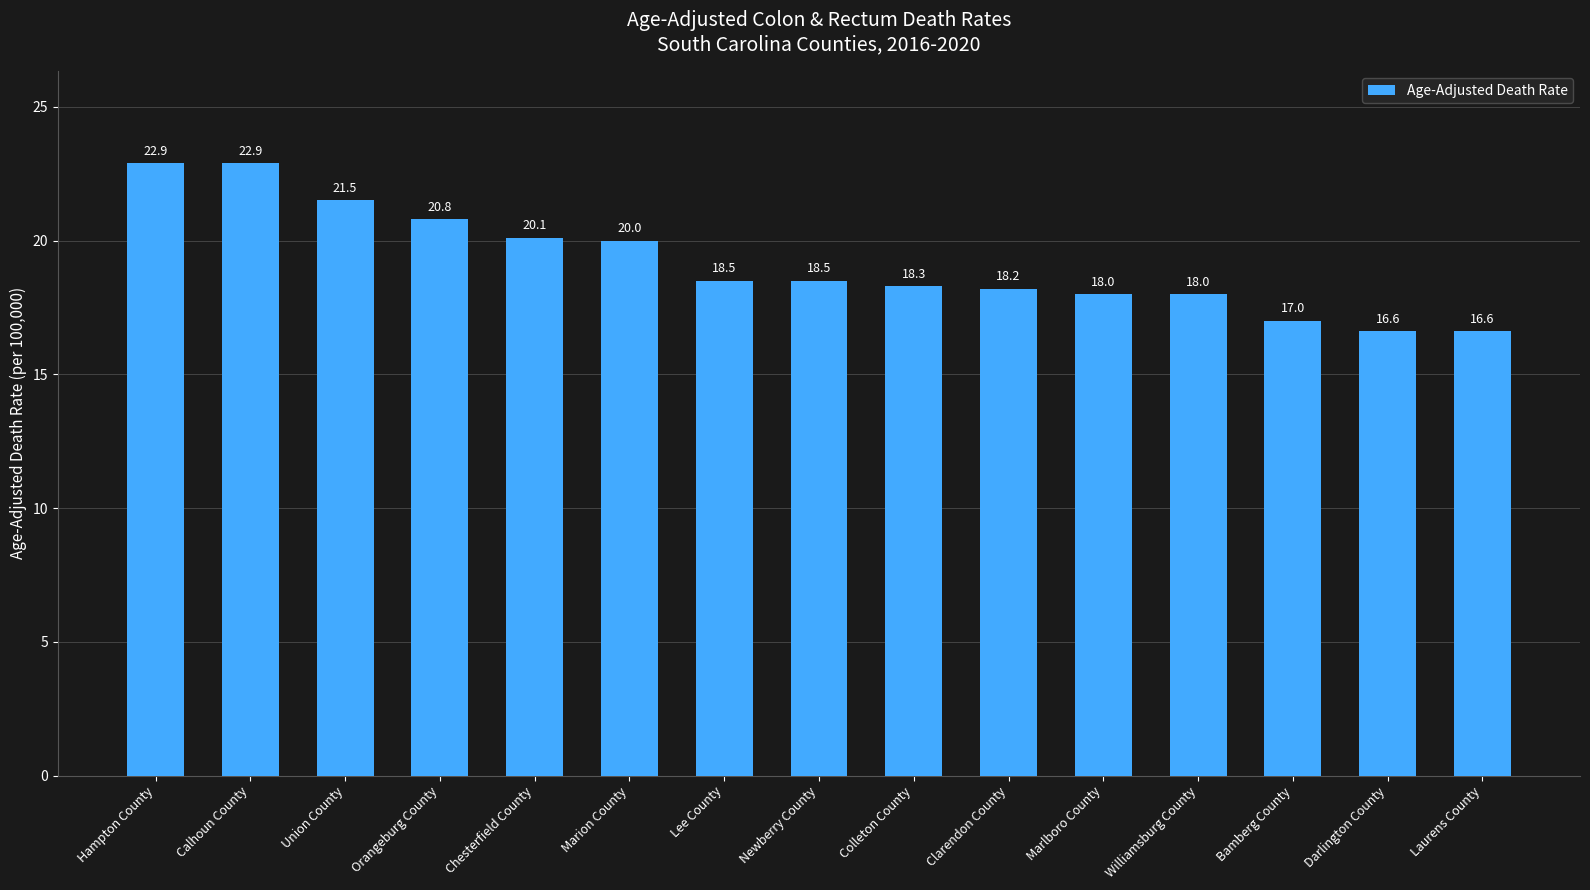

Approximately how many times larger is the value at Laurens County compared to Marion County?

0.8